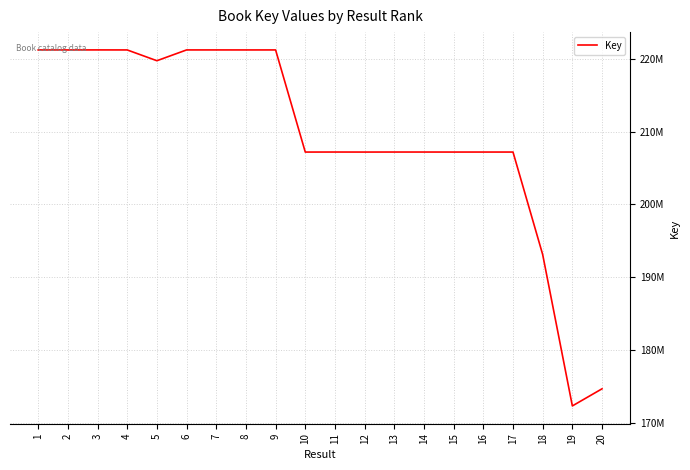

Reading right to left, list all the values displayed in this chart.

174700104	172350736	193121166	207186465	207187121	207185972	207188802	207188761	207184945	207189375	207184822	221198653	221196845	221198997	221198911	219717967	221196931	221201319	221197017	221197919